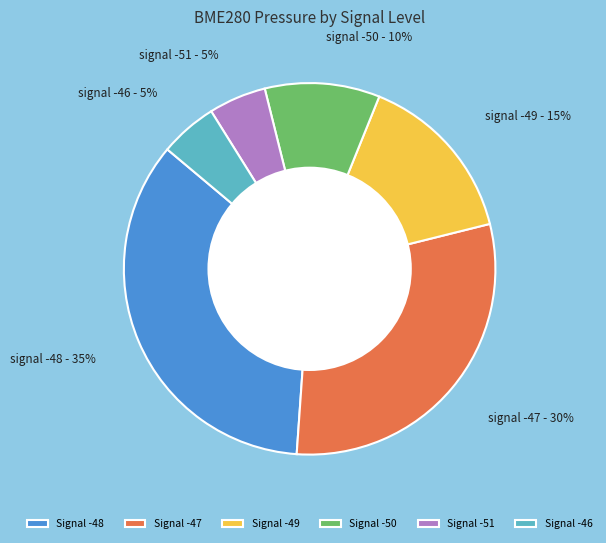

What is the ratio of the value at Signal -48 to the value at Signal -49?

2.3